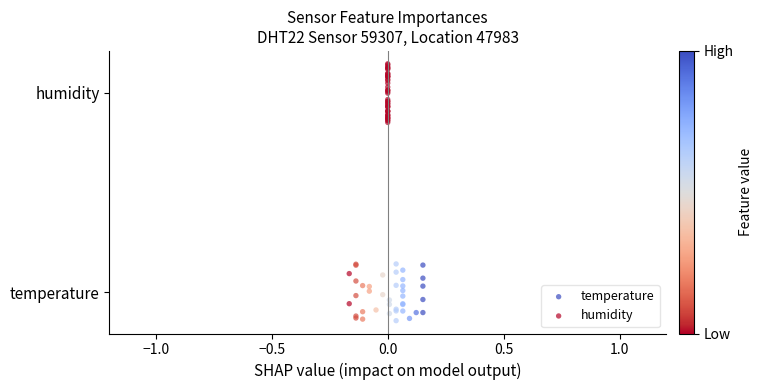

What are all the series names shown in the legend?

temperature, humidity